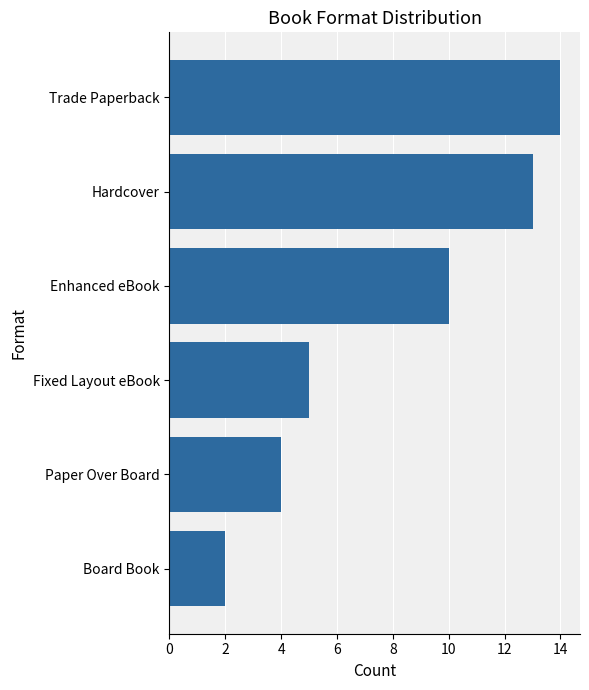

What is the label of the 2nd bar from the top?

Hardcover